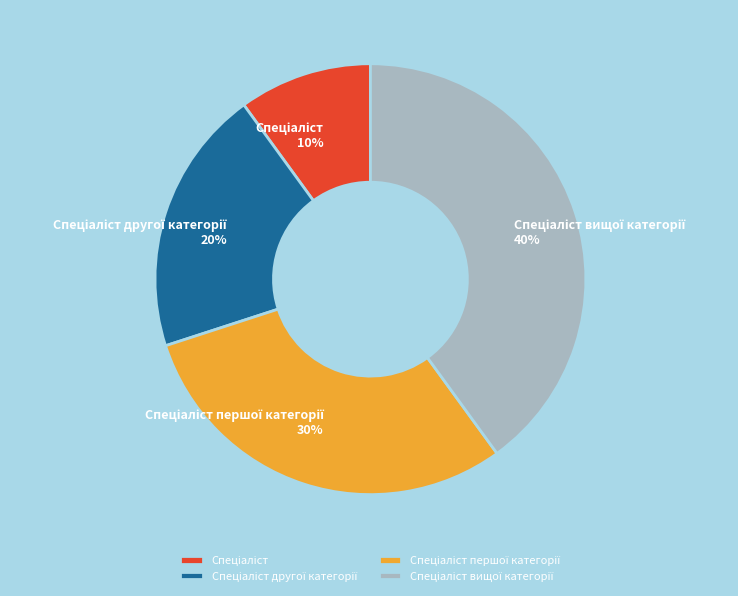

To the nearest percent, what is the difference between the largest and smallest slice percentages?

30%